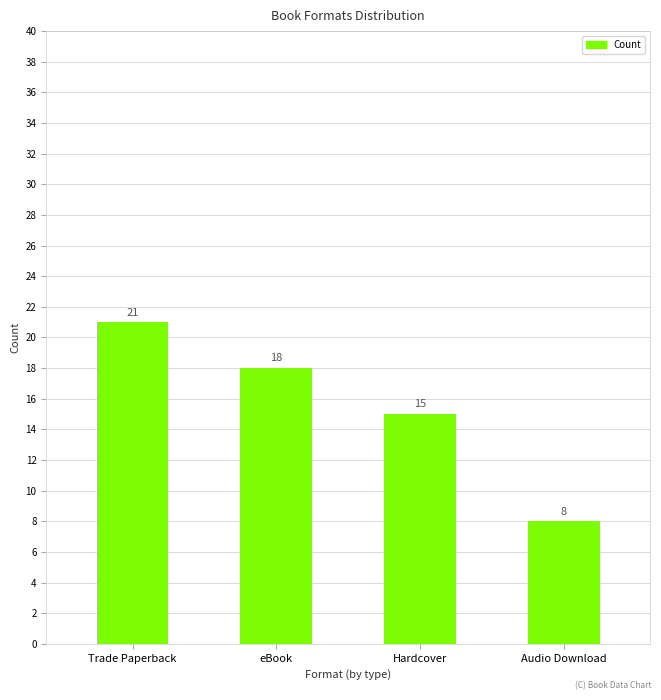

How many values are between 15 and 21?

3